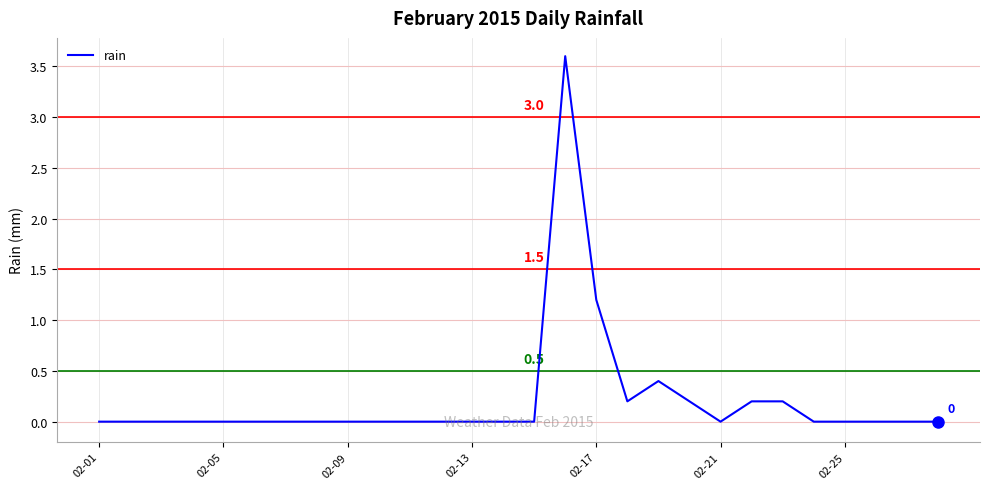

Does the chart have visible grid lines?

Yes